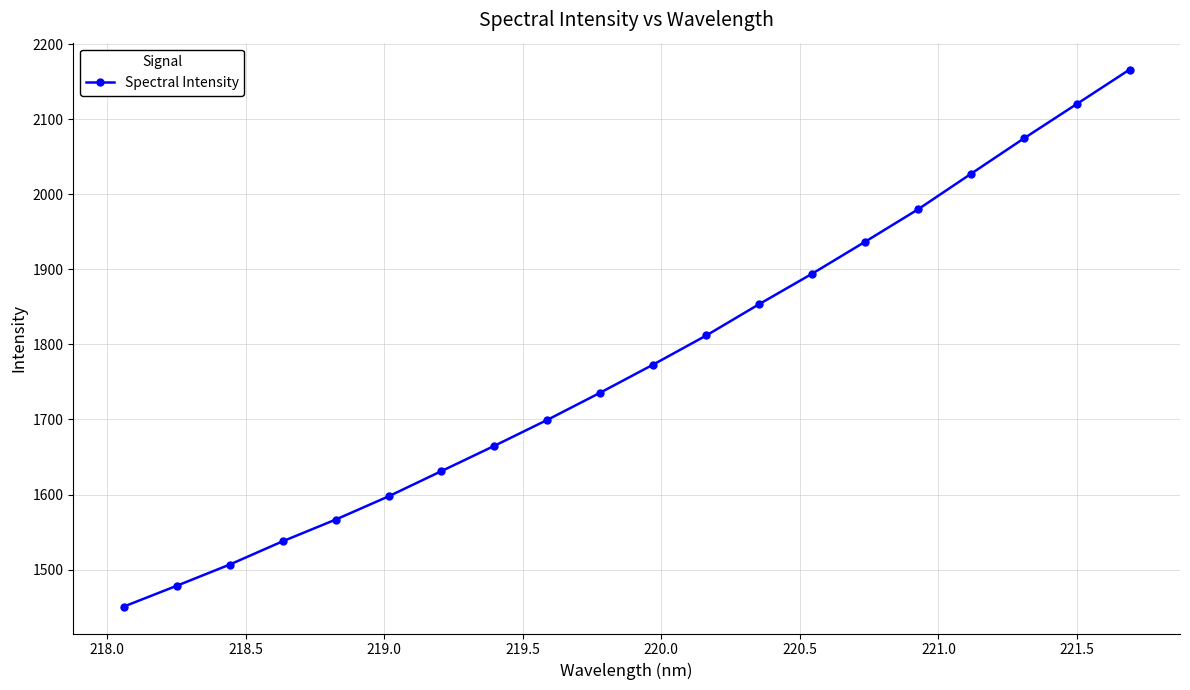

What is the minimum value shown in the chart?

1450.6